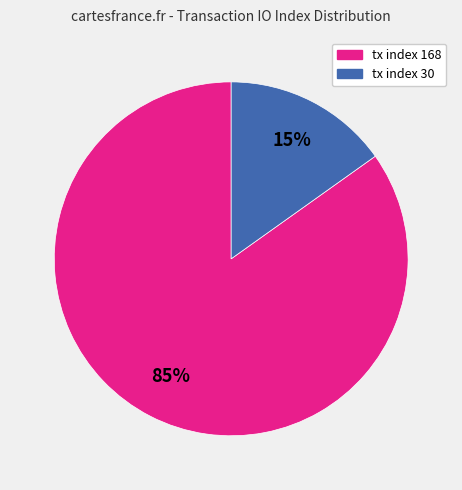

Which category has the smallest portion of the pie?

tx index 30